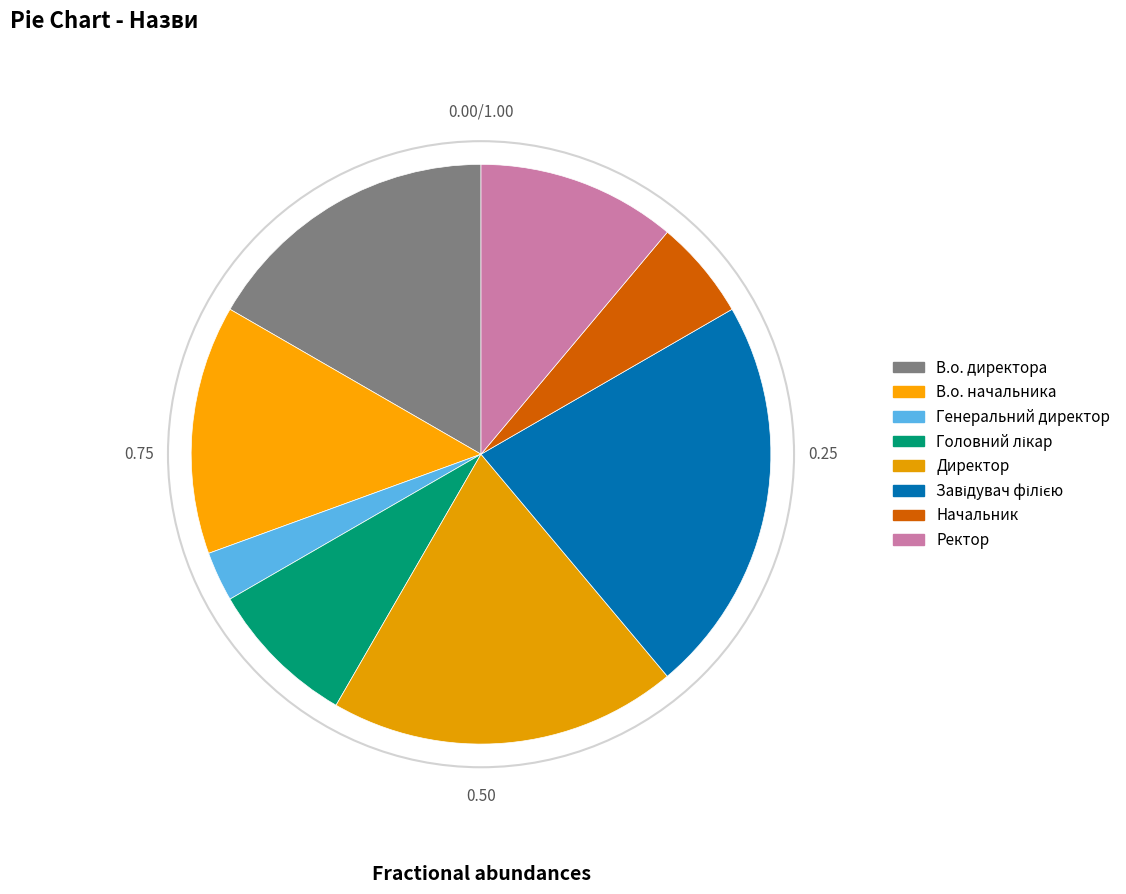

Rank the categories by value from highest to lowest.

Завідувач філією, Директор, В.о. директора, В.о. начальника, Ректор, Головний лікар, Начальник, Генеральний директор